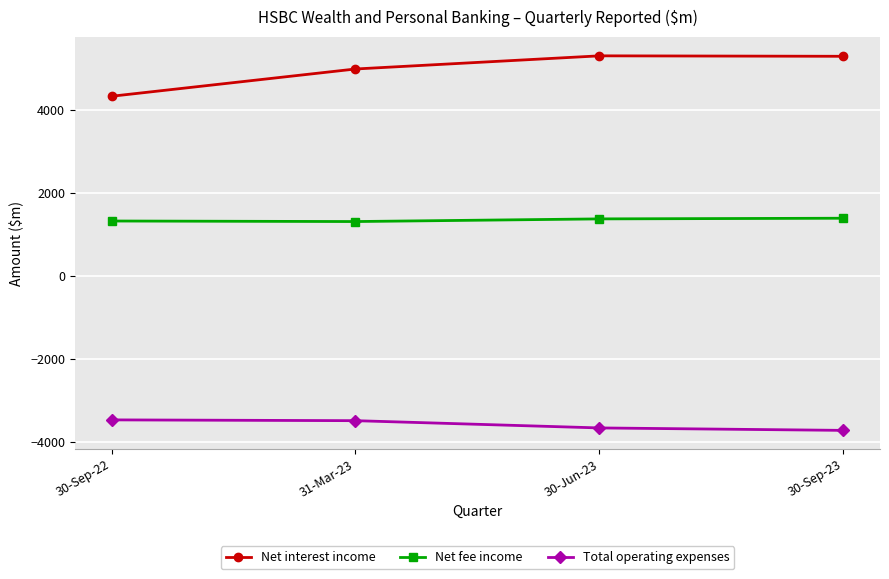

How many lines are shown in the chart?

3